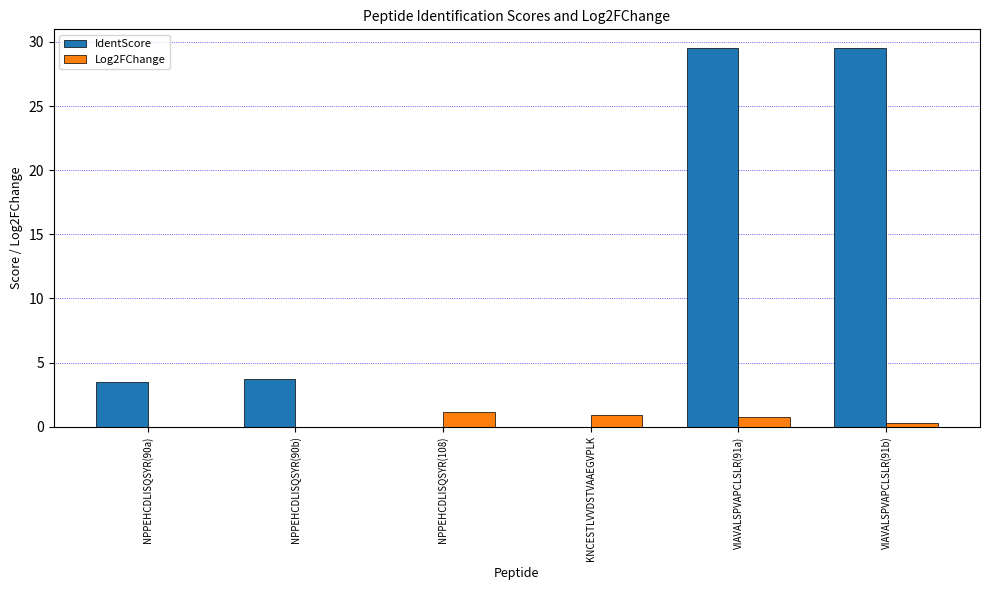

Does the chart contain stacked bars?

No